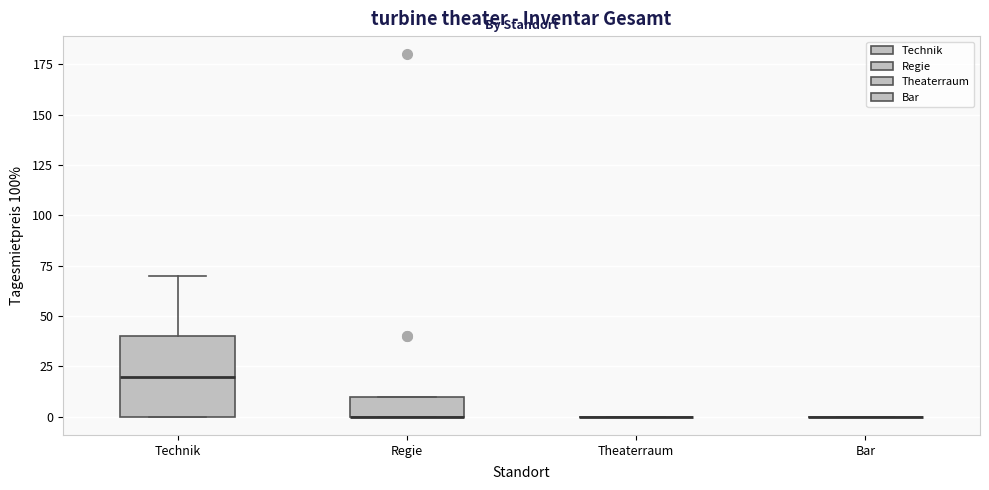

Comparing the boxes themselves (not the whiskers), which one is the tallest?

Technik